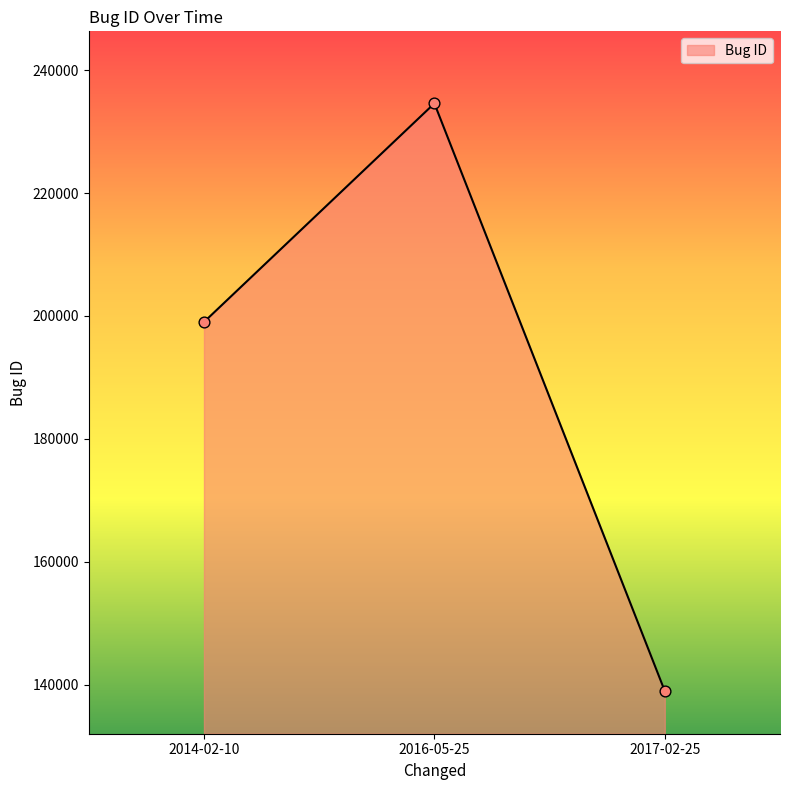

What is the ratio of the value at 2014-02-10 to the value at 2016-05-25?

0.8